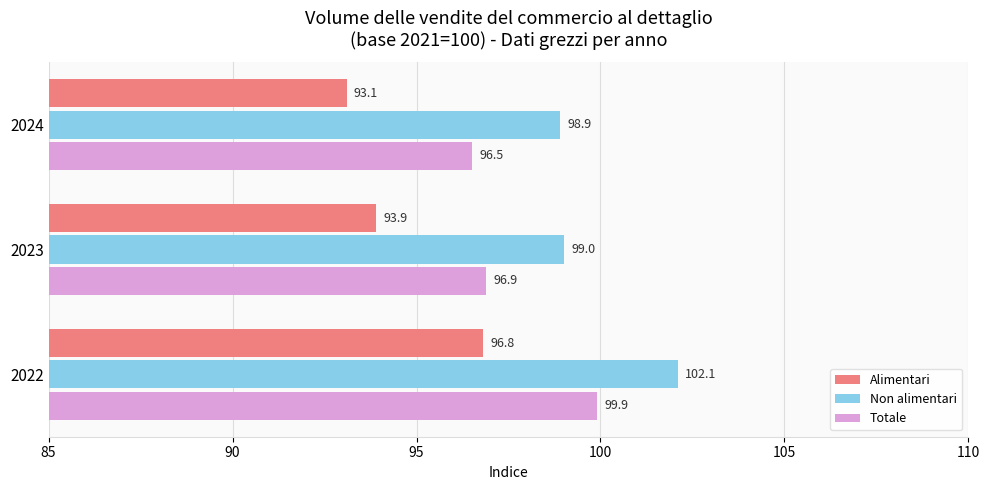

Which series has the widest spread of values?

Alimentari